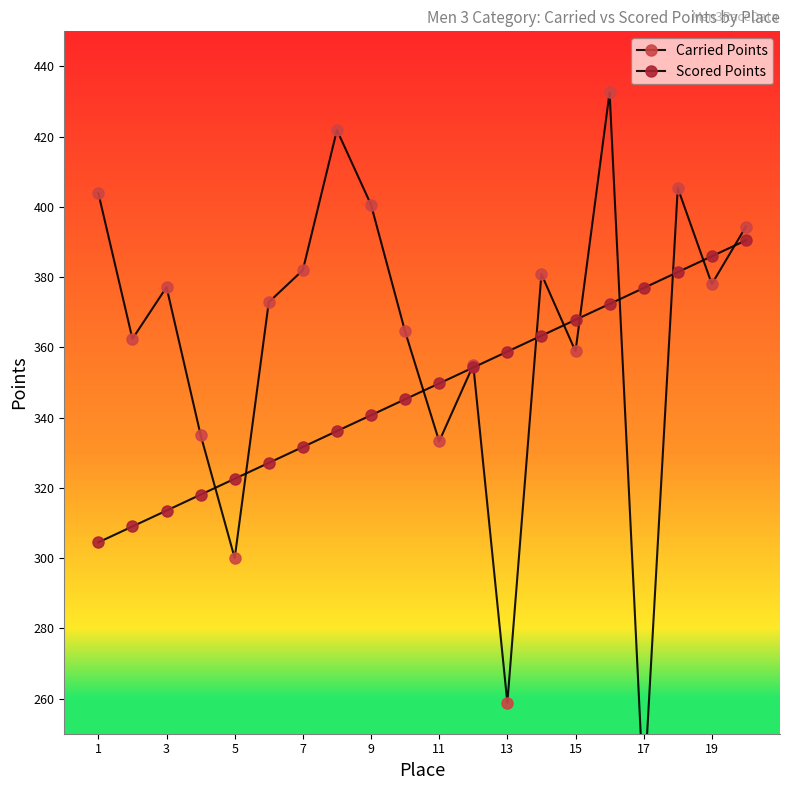

Reading left to right, list all the values displayed in this chart.

Carried Points: 403.9	362.4	377.2	335.1	300.0	372.9	382.0	421.9	400.6	364.5	333.2	355.0	258.8	380.9	358.9	432.6	232.5	405.4	378.1	394.4
Scored Points: 304.5	309.0	313.5	318.1	322.6	327.1	331.6	336.2	340.7	345.2	349.8	354.3	358.8	363.3	367.9	372.4	376.9	381.4	386.0	390.5